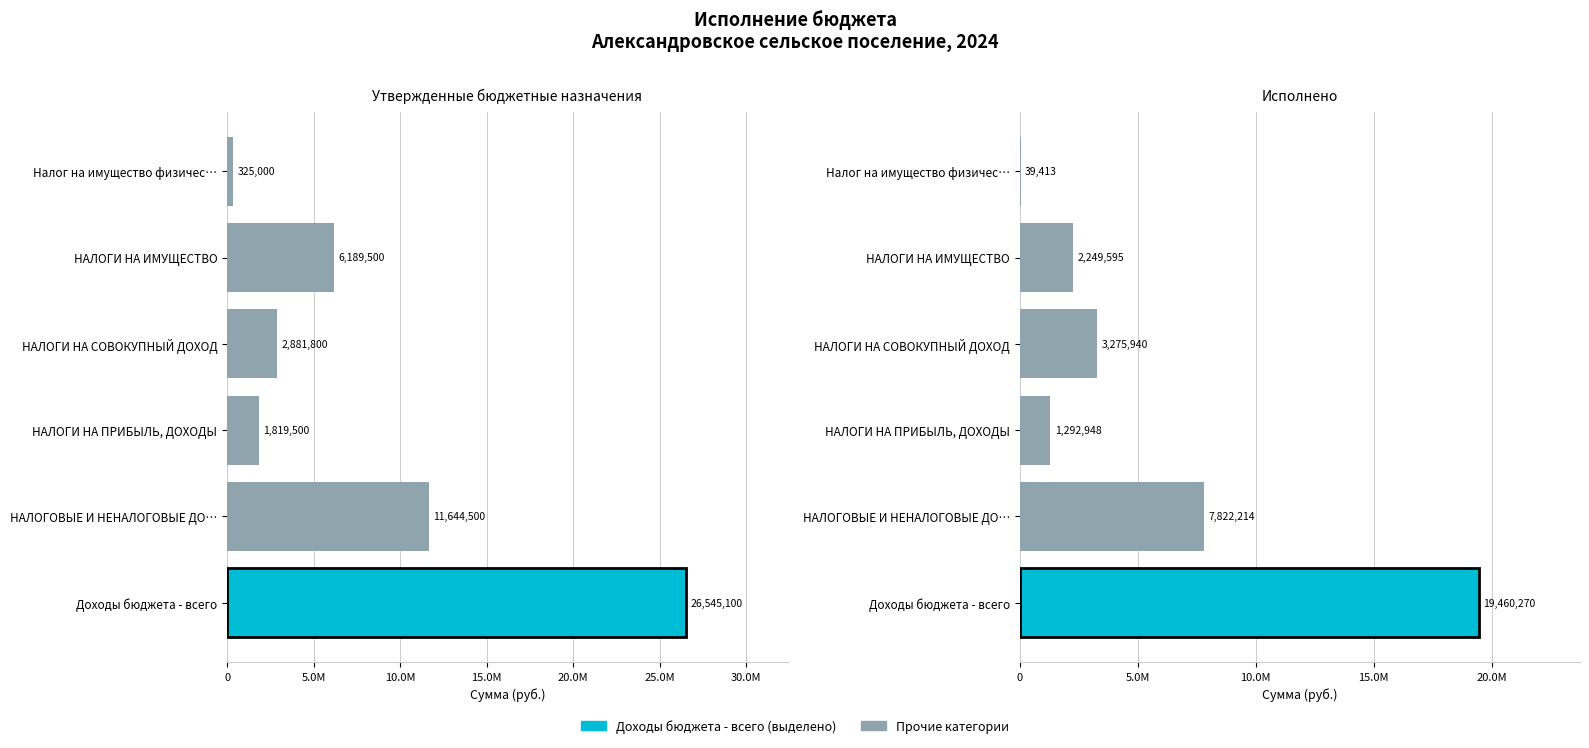

How many values in the Утвержденные бюджетные назначения series exceed 6189500?

2